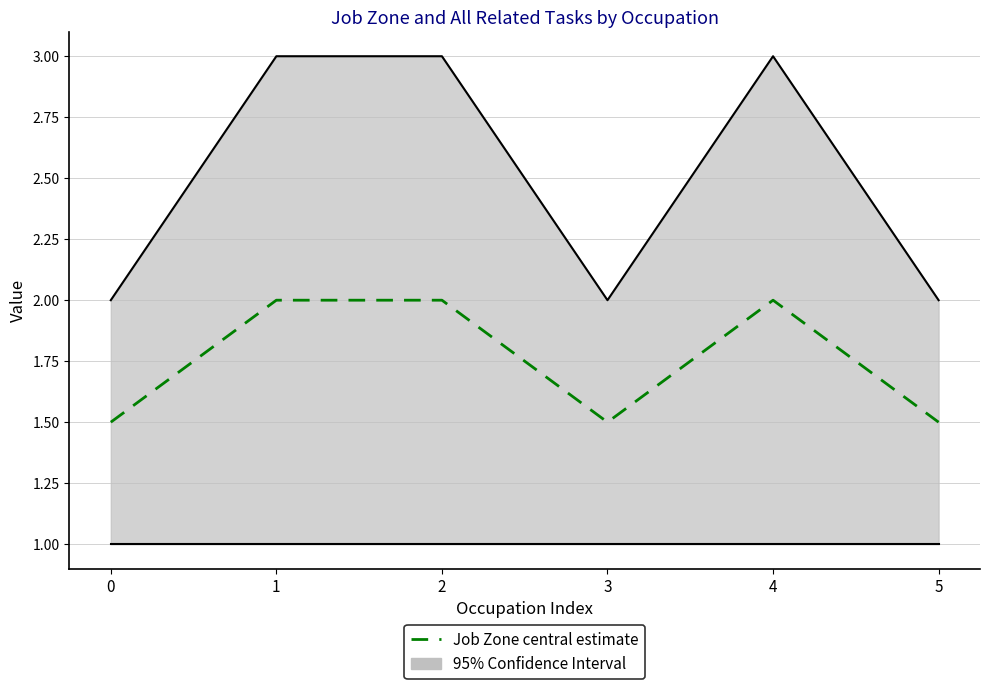

What is the greatest value displayed?

3.0